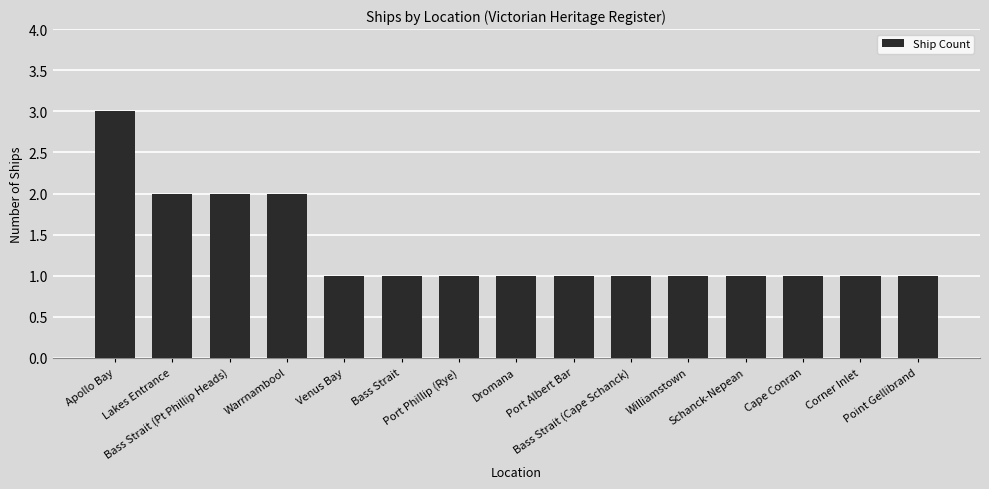

What is the sum of all values?

20